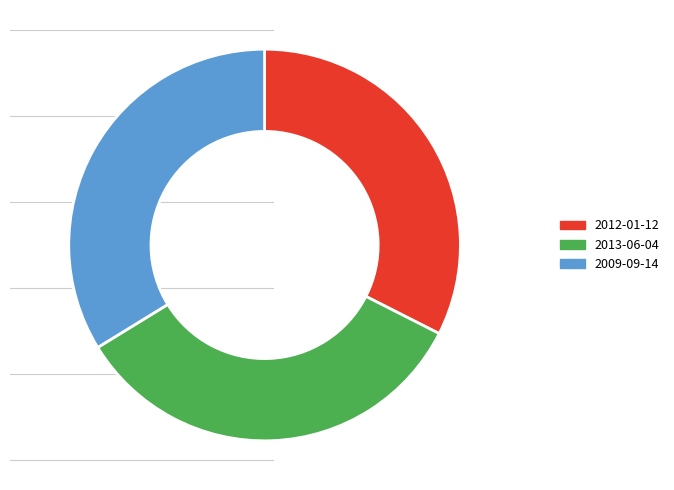

Which category has the smallest portion of the pie?

2012-01-12